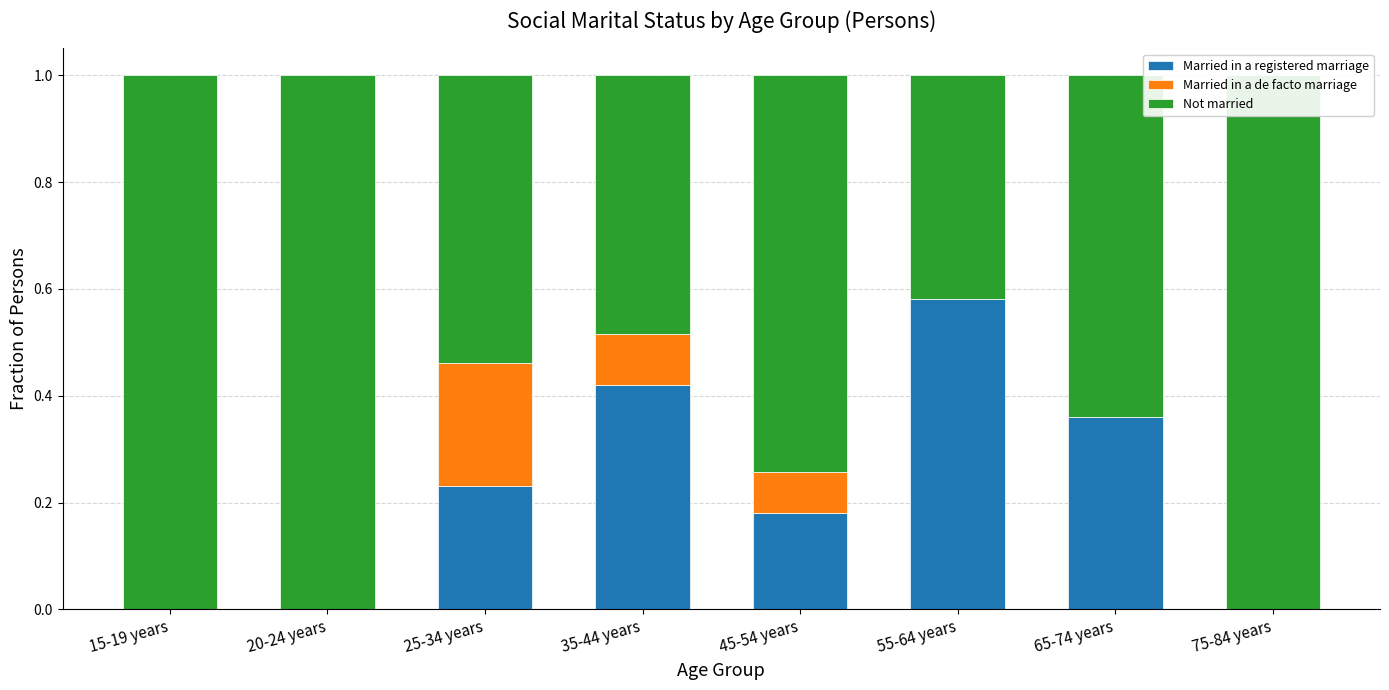

List the labels in order of Married in a de facto marriage value, largest first.

25-34 years, 35-44 years, 45-54 years, 15-19 years, 20-24 years, 55-64 years, 65-74 years, 75-84 years